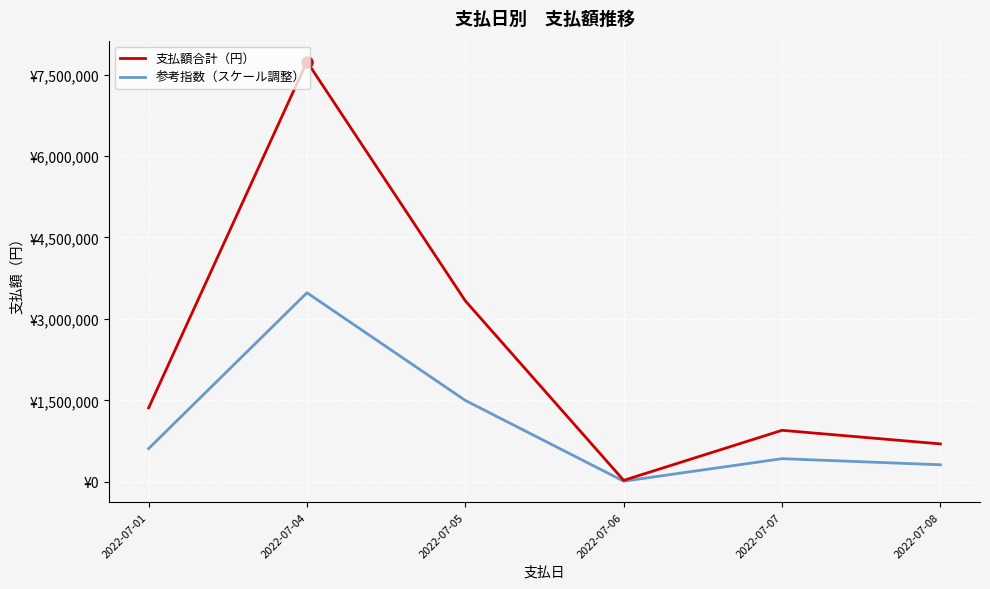

Does the chart display data point markers on the line(s)?

No